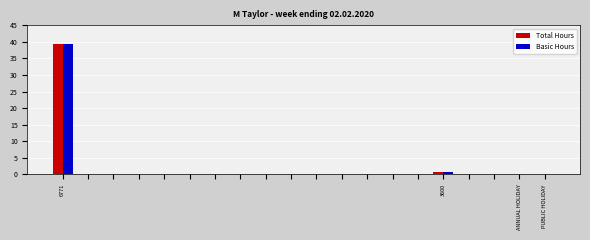

Are the bars grouped side by side (vs. stacked)?

Yes